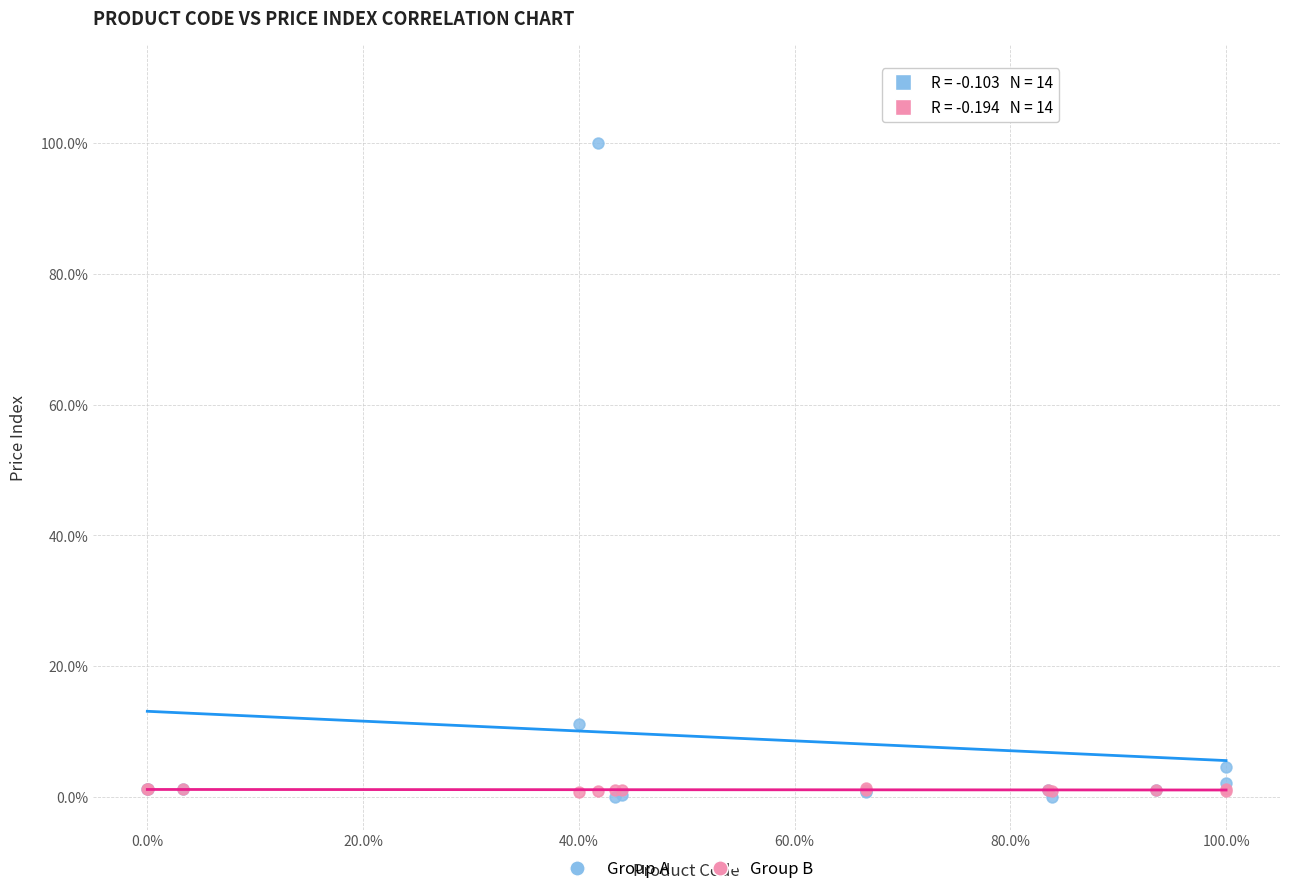

What are all the series names shown in the legend?

Group A, Group B